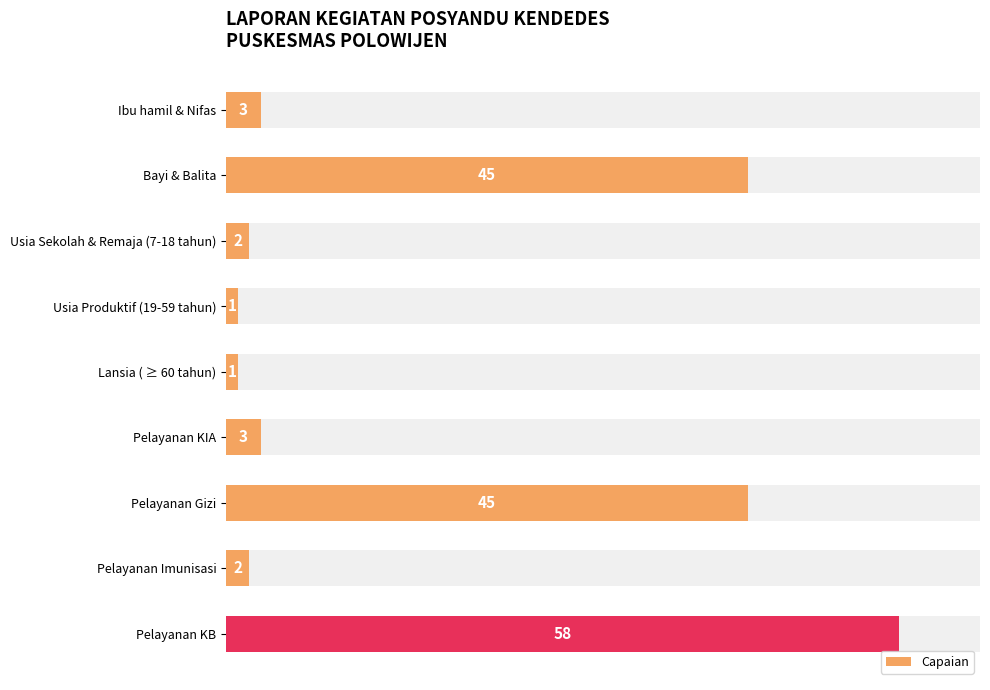

Reading left to right, list all the values displayed in this chart.

3	45	2	1	1	3	45	2	58